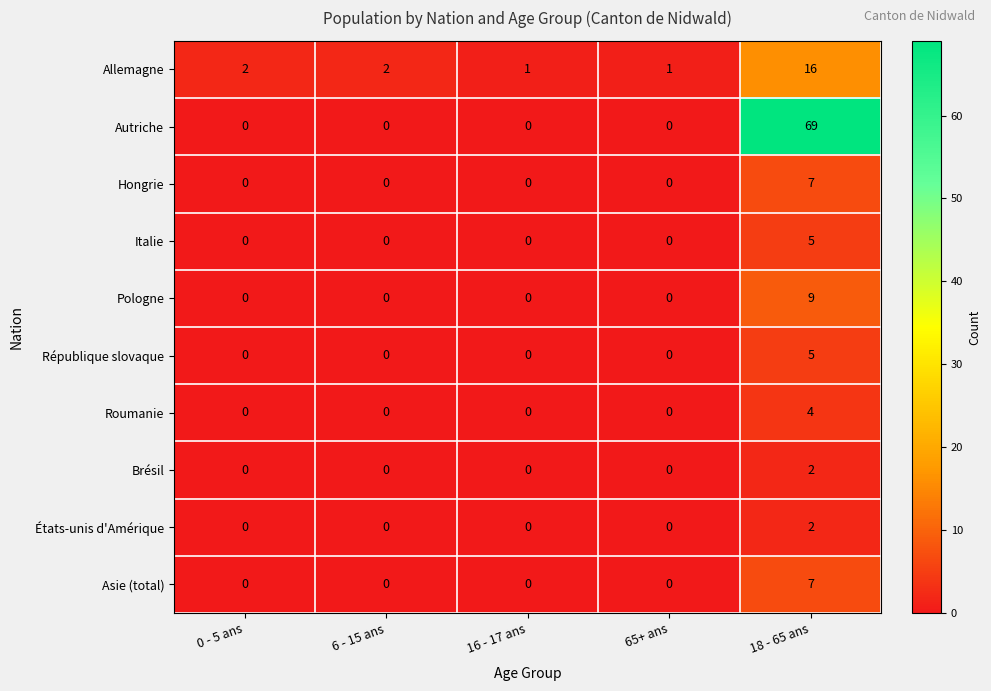

At which category is the sum across all series the highest?

18 - 65 ans